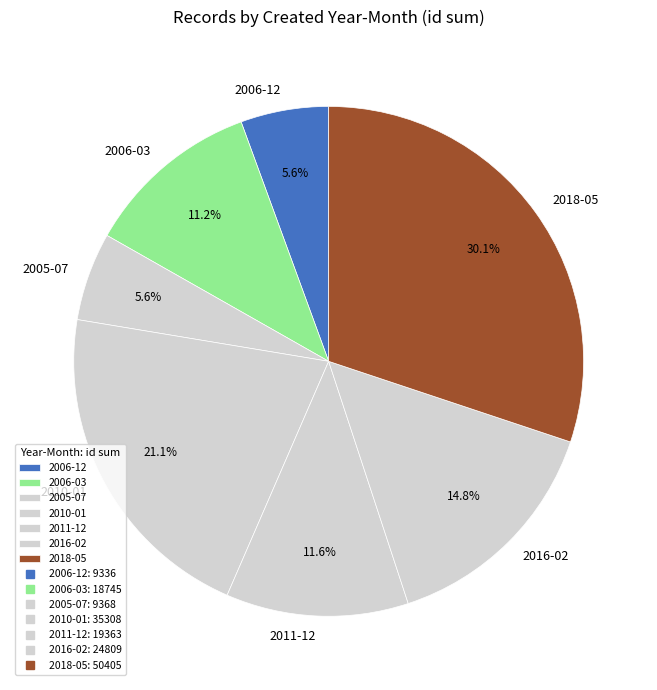

What percentage is the 2010-01 slice, to the nearest percent?

21%